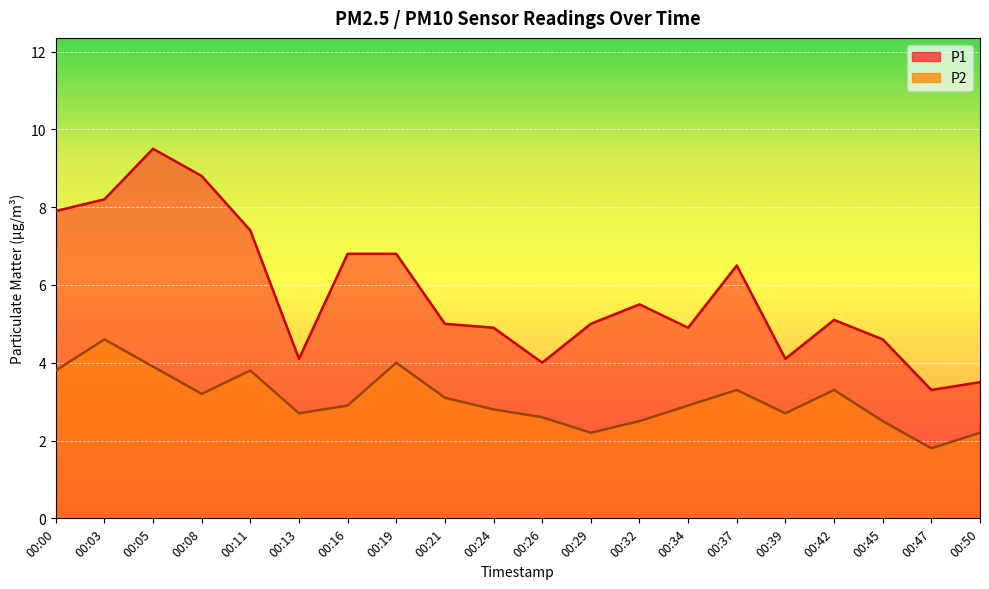

The P2 series shows 0.7 at 00:34. True or false?

False